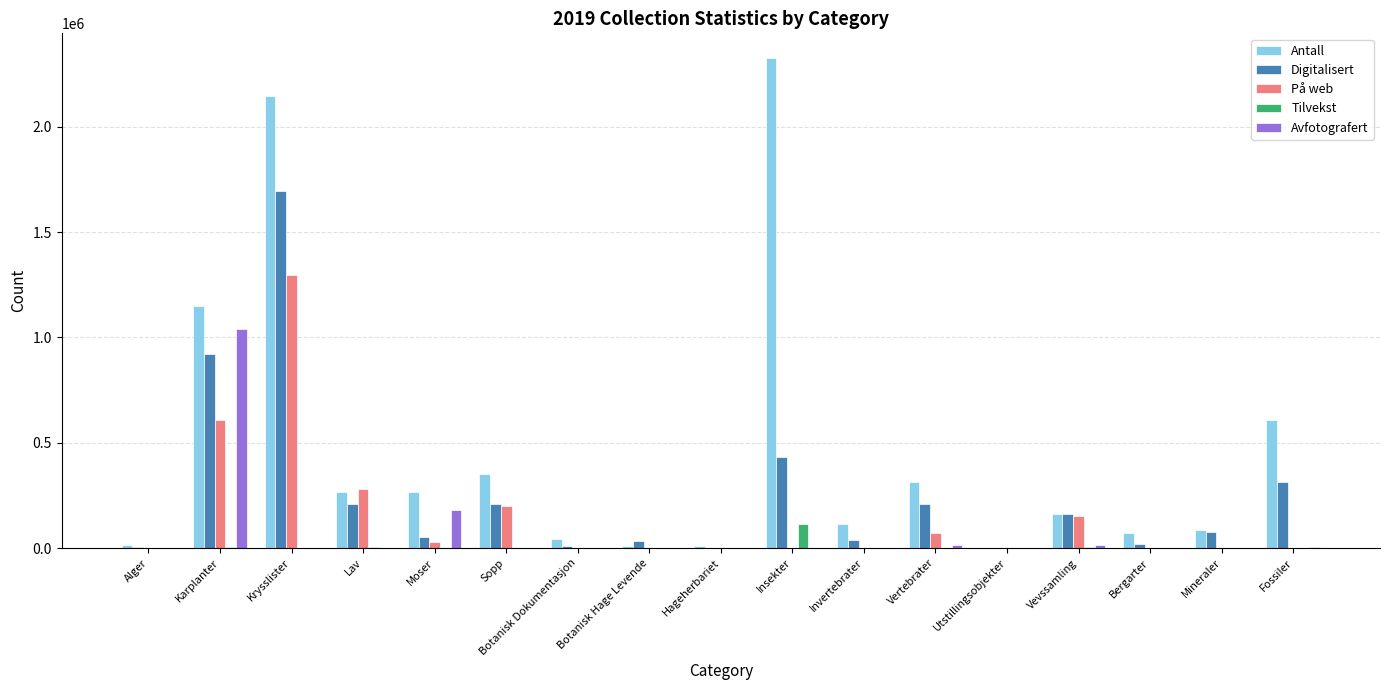

True or false: Avfotografert has a value of 526869 at Hageherbariet.

False